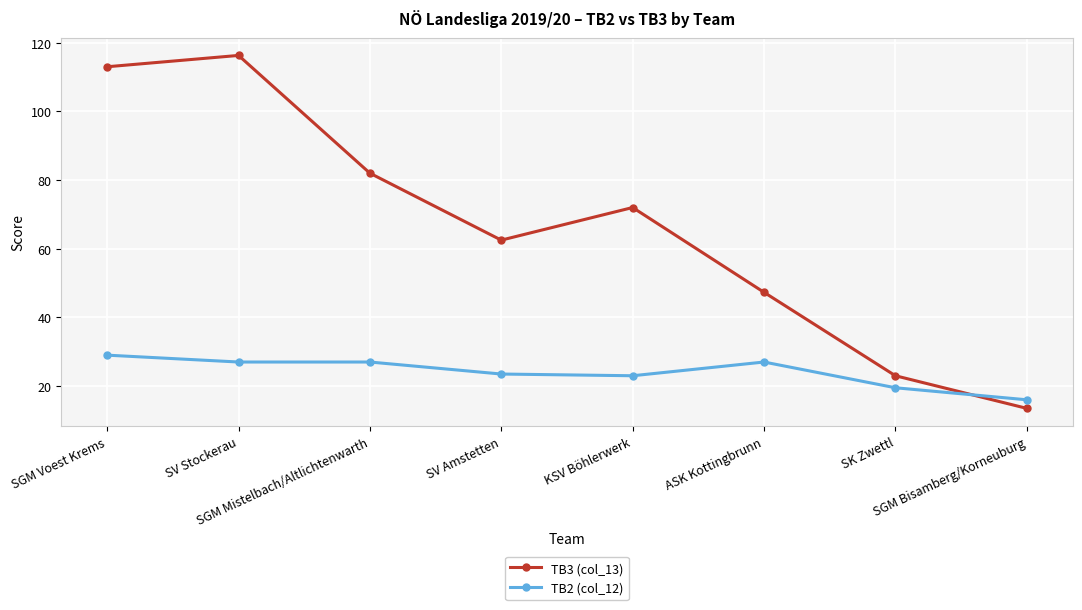

Reading right to left, extract all data points from this chart.

TB3 (col_13): SGM Bisamberg/Korneuburg=13.5	SK Zwettl=23.0	ASK Kottingbrunn=47.3	KSV Böhlerwerk=72.0	SV Amstetten=62.5	SGM Mistelbach/Altlichtenwarth=82.0	SV Stockerau=116.3	SGM Voest Krems=113.0
TB2 (col_12): SGM Bisamberg/Korneuburg=16.0	SK Zwettl=19.5	ASK Kottingbrunn=27.0	KSV Böhlerwerk=23.0	SV Amstetten=23.5	SGM Mistelbach/Altlichtenwarth=27.0	SV Stockerau=27.0	SGM Voest Krems=29.0